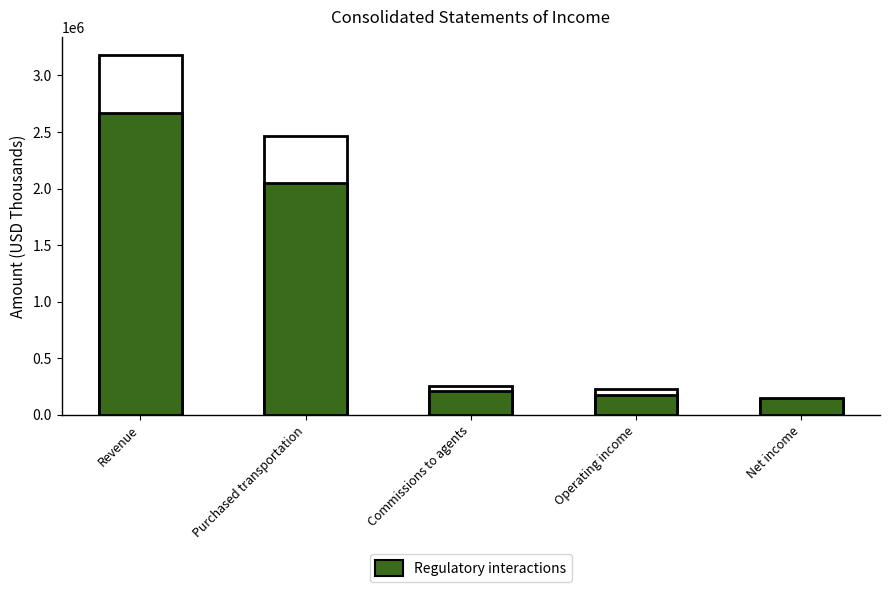

What position from the left is Net income?

5